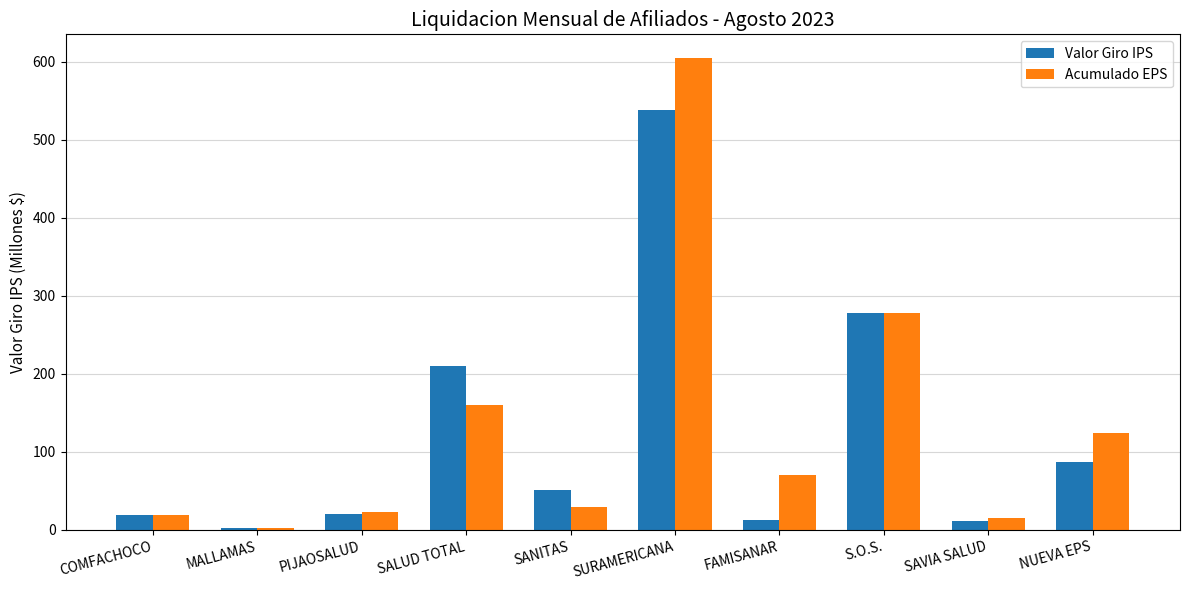

What position from the right is SURAMERICANA?

5